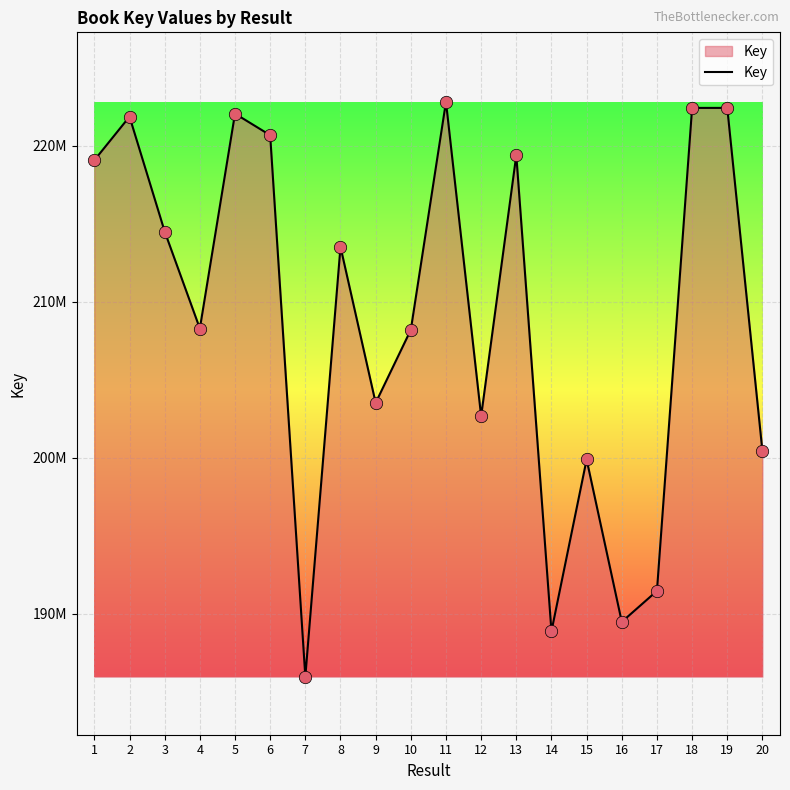

Does the chart have visible grid lines?

Yes